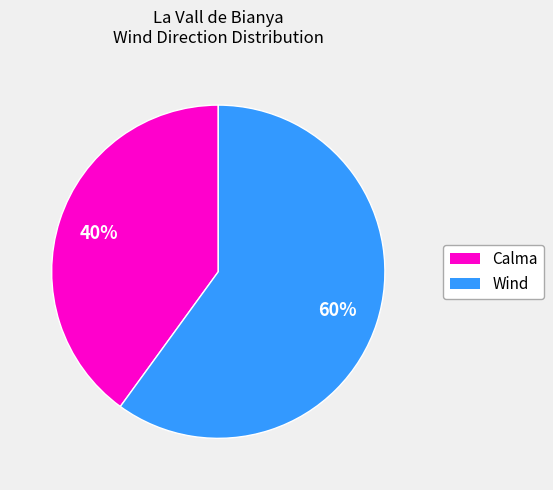

To the nearest percent, what is the difference between the largest and smallest slice percentages?

20%